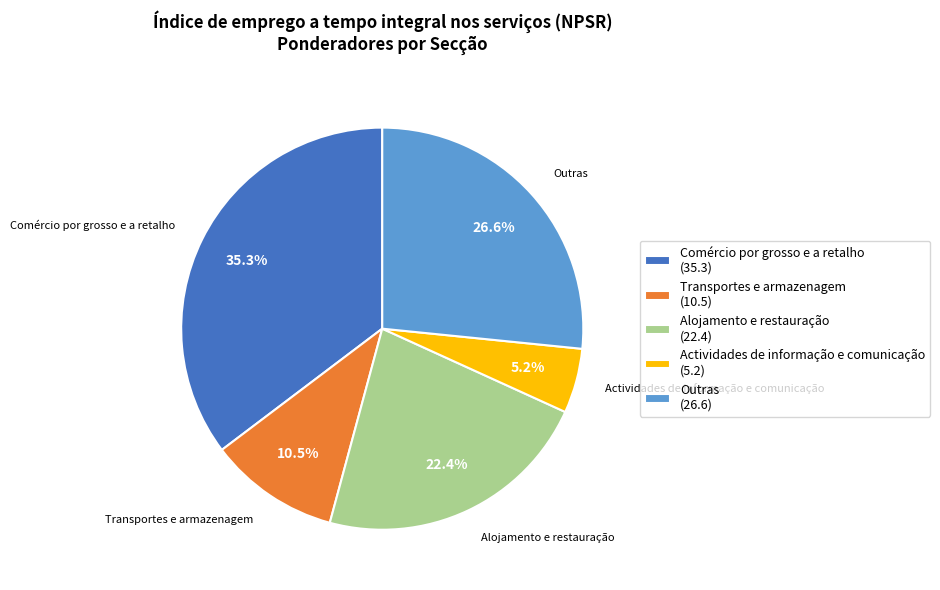

Does any single category account for the majority?

No